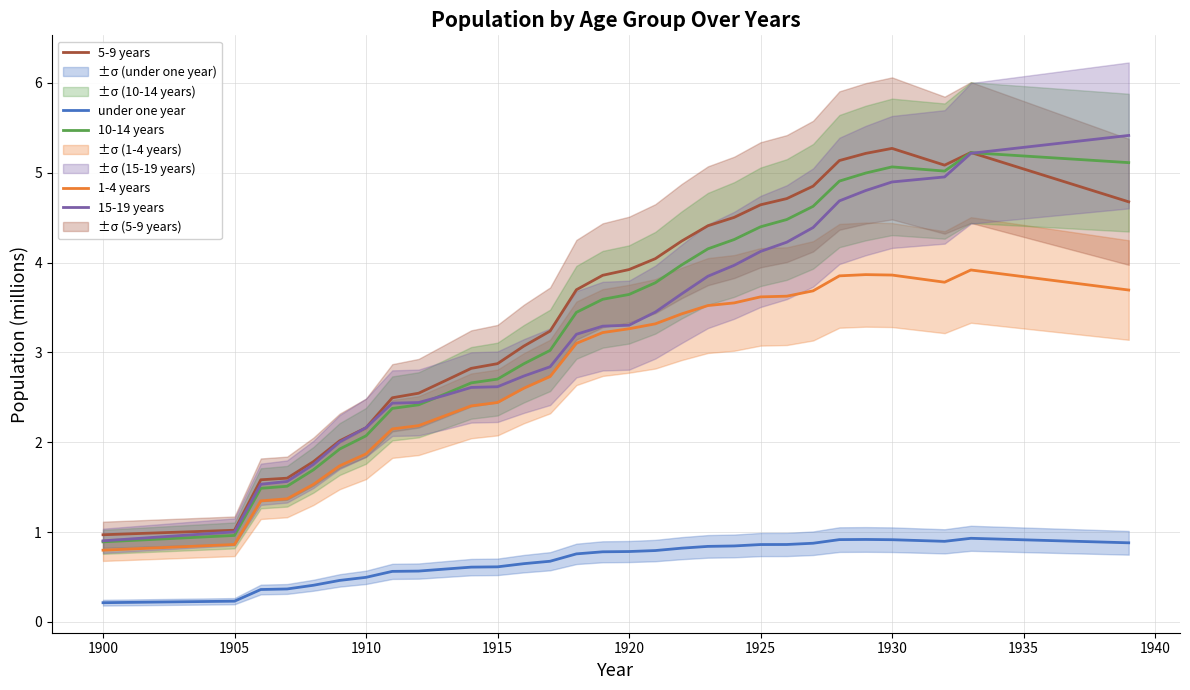

The 15-19 years series shows 2.2 at 1910. True or false?

True